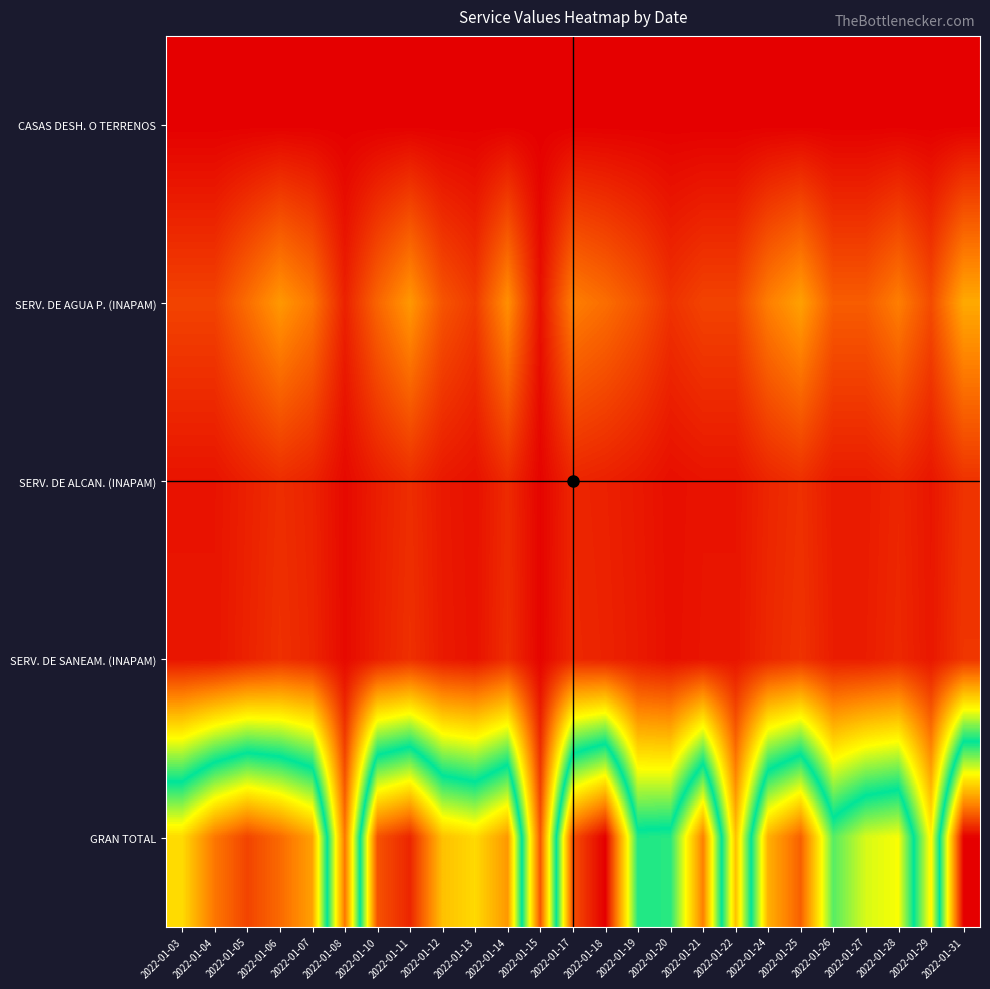

What is the smallest value displayed?

2.0